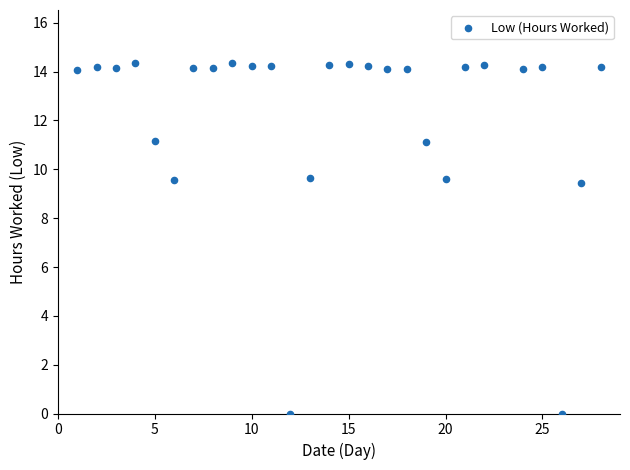

What is the range of X values (max minus min)?

27.0